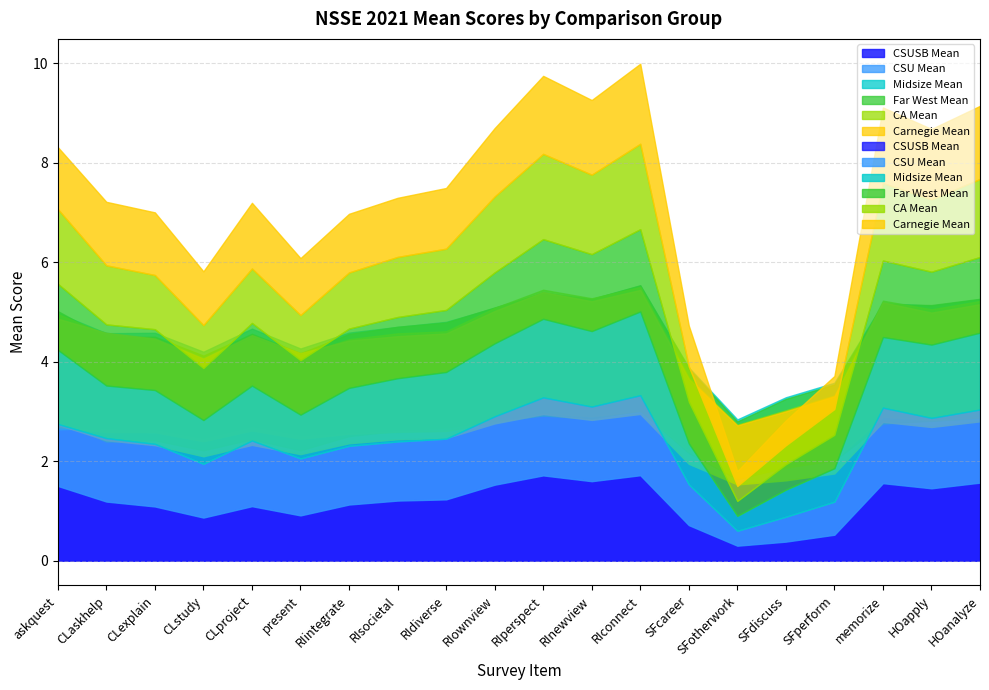

What is the lowest value of the Far West Mean series?

1.7